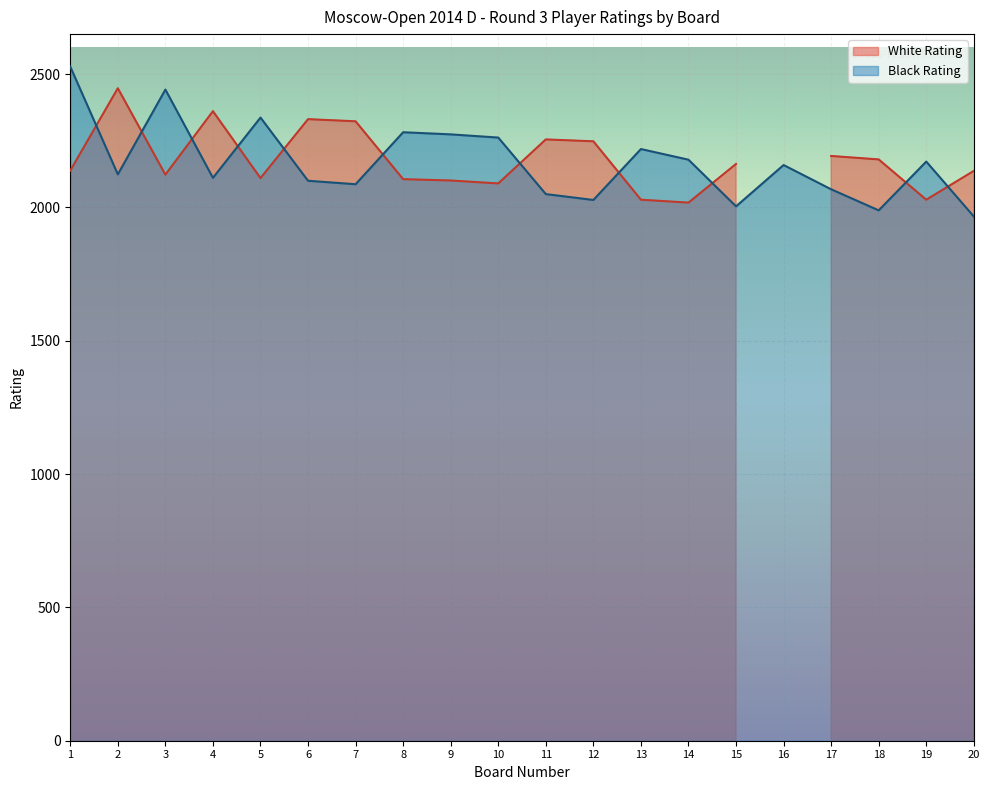

List the labels in order of Board Number value, smallest first.

1, 2, 3, 4, 5, 6, 7, 8, 9, 10, 11, 12, 13, 14, 15, 16, 17, 18, 19, 20